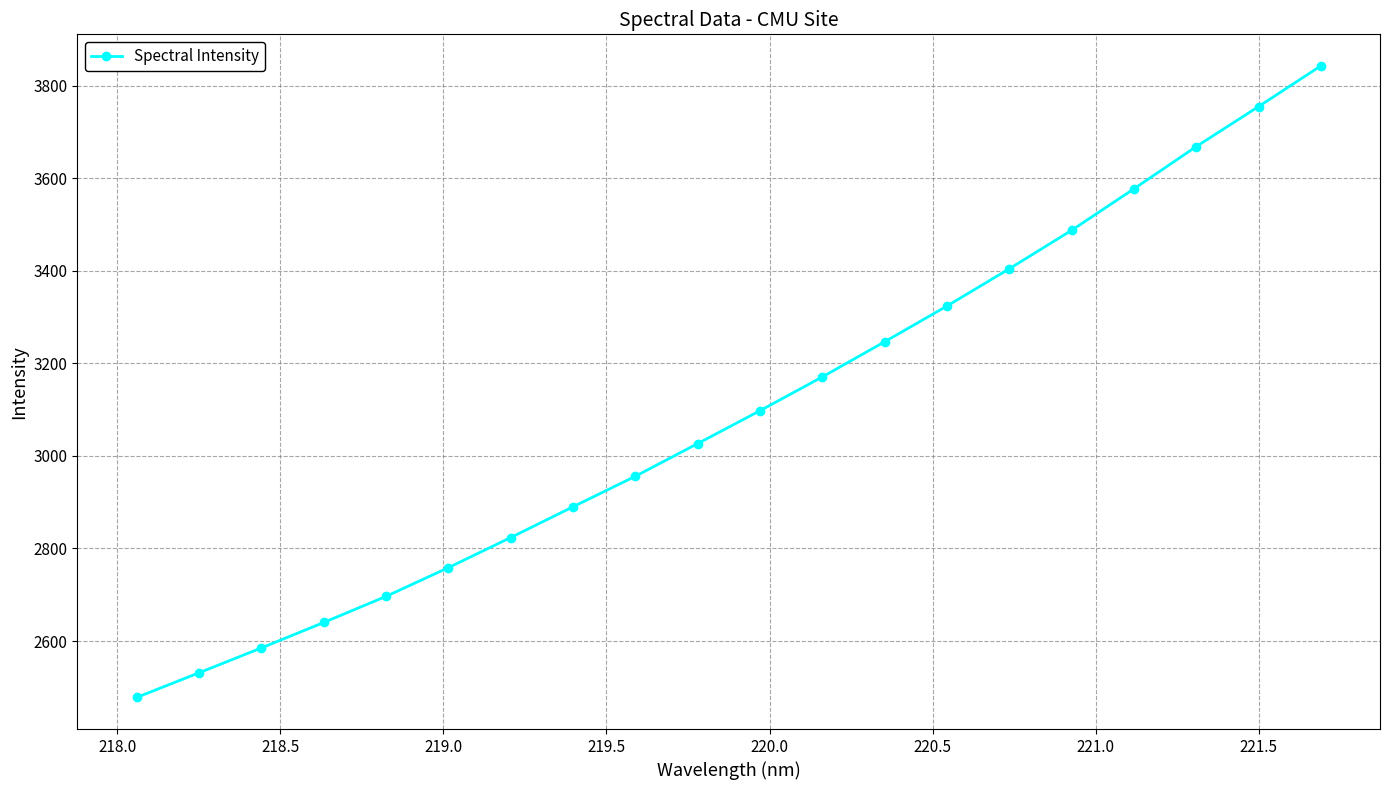

Reading right to left, extract all data points from this chart.

3842.5	3754.6	3668.2	3576.9	3487.3	3404.3	3323.8	3246.6	3170.7	3097.7	3026.7	2956.0	2890.1	2823.6	2758.5	2696.4	2640.0	2585.0	2531.3	2478.0